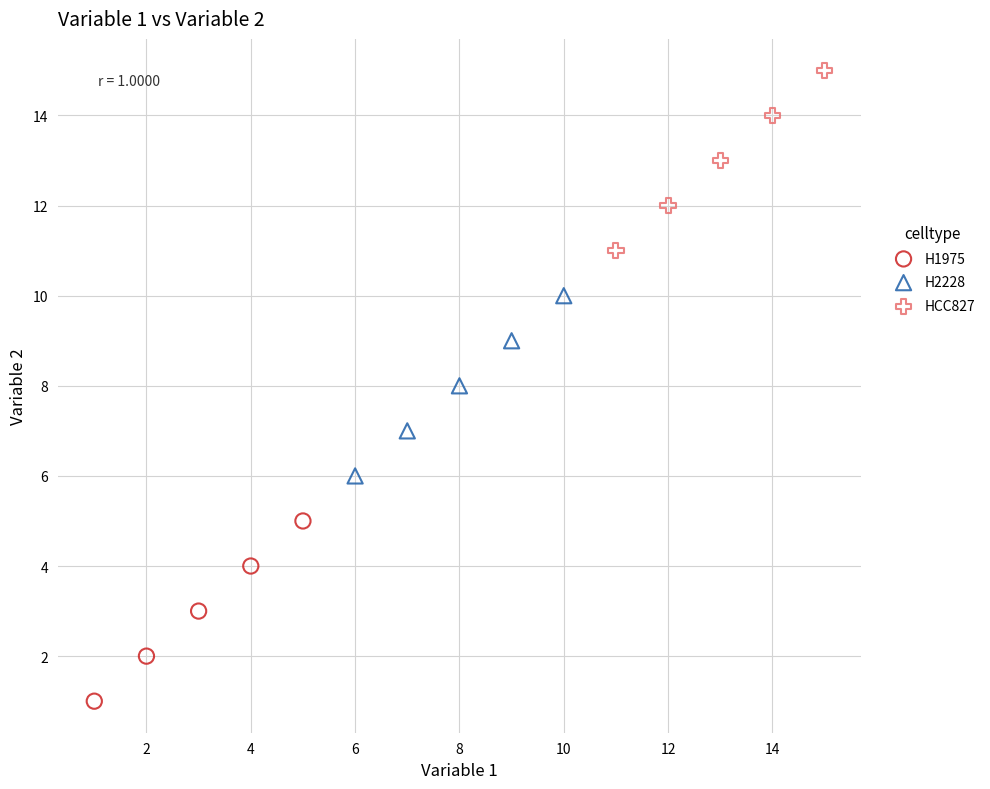

Which series reaches the maximum Y coordinate?

HCC827